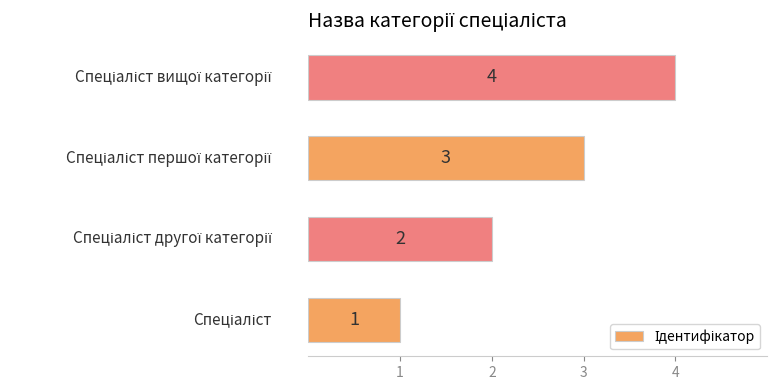

What is the difference between the maximum and minimum values?

3